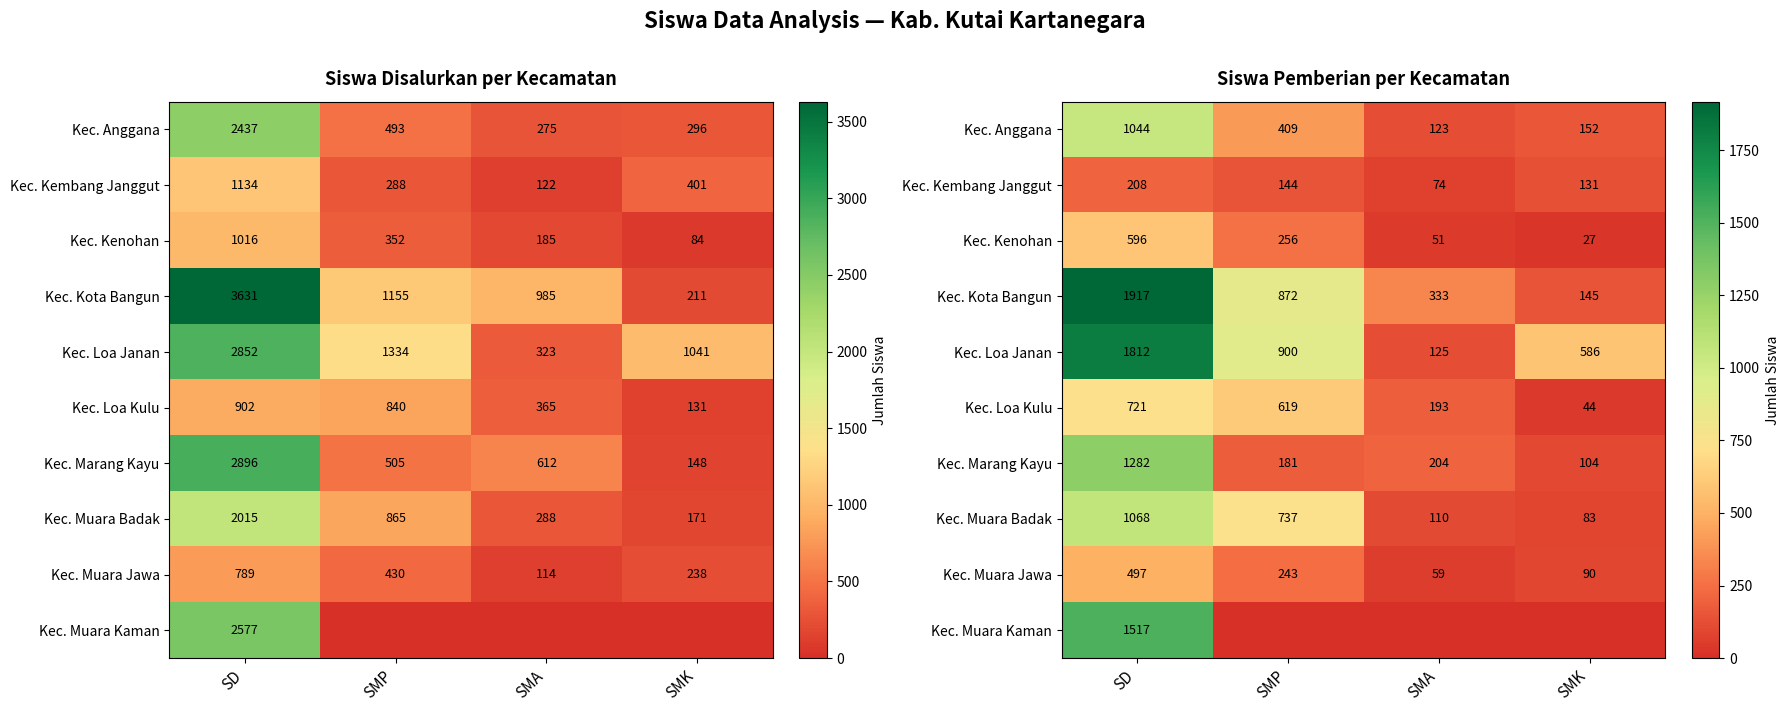

Is the value of Kec. Kenohan at SMA greater than the value of Kec. Loa Kulu at SMP?

No